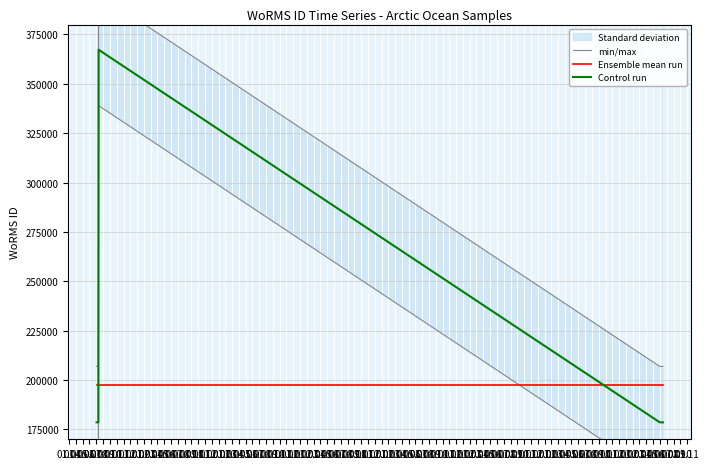

Which series has the largest range (max minus min)?

min/max